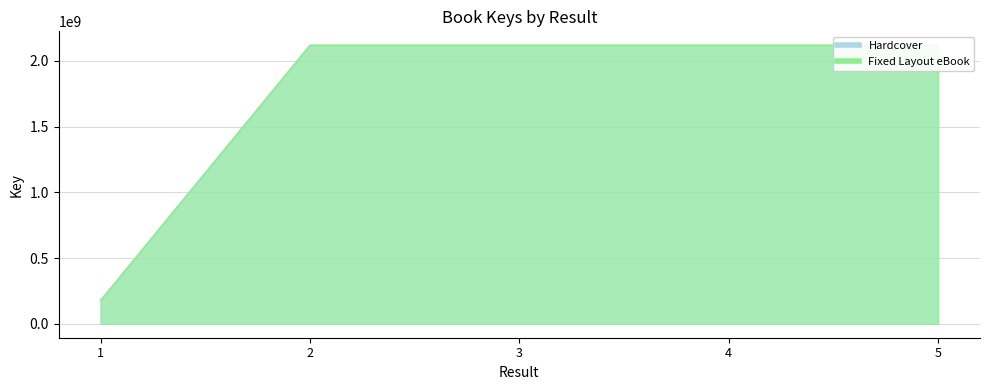

What is the difference between the second highest and minimum values in the Fixed Layout eBook series?

1942325376